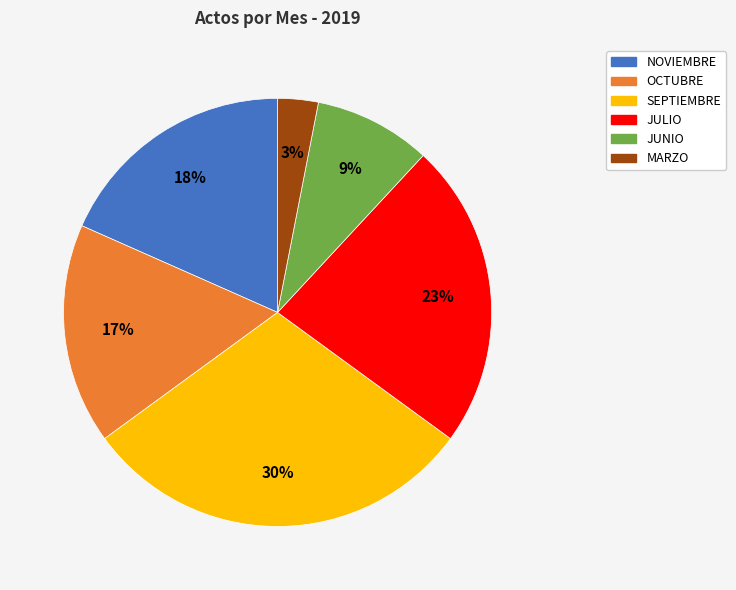

Count the number of slices in the pie.

6